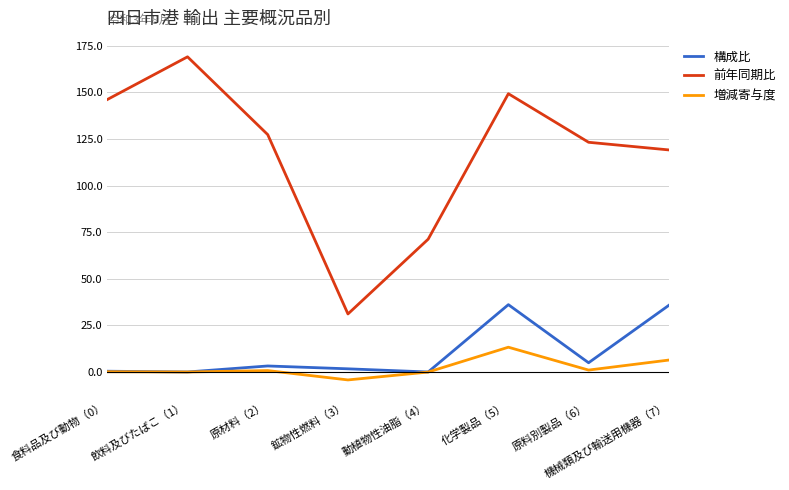

What is the difference between the maximum and minimum values in the 前年同期比 series?

138.0